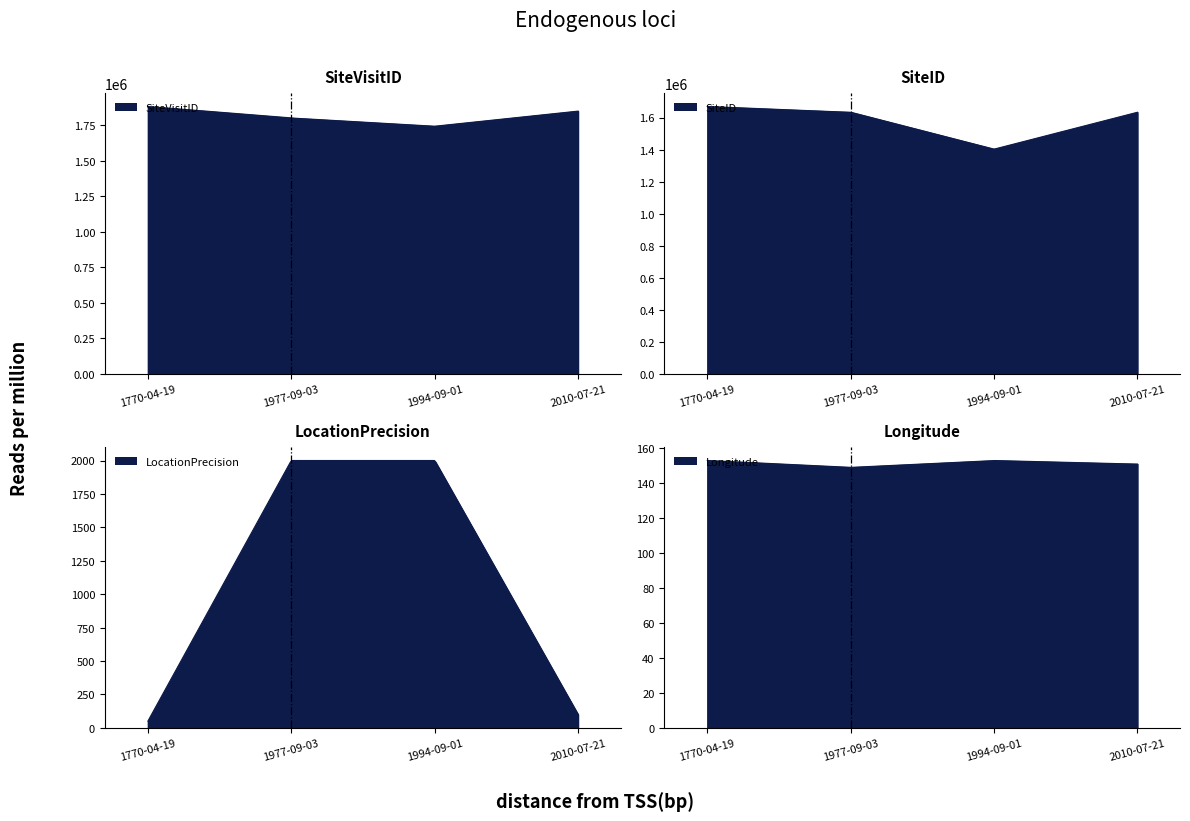

List the labels in order of ID value, smallest first.

1994-09-01, 1977-09-03, 2010-07-21, 1770-04-19